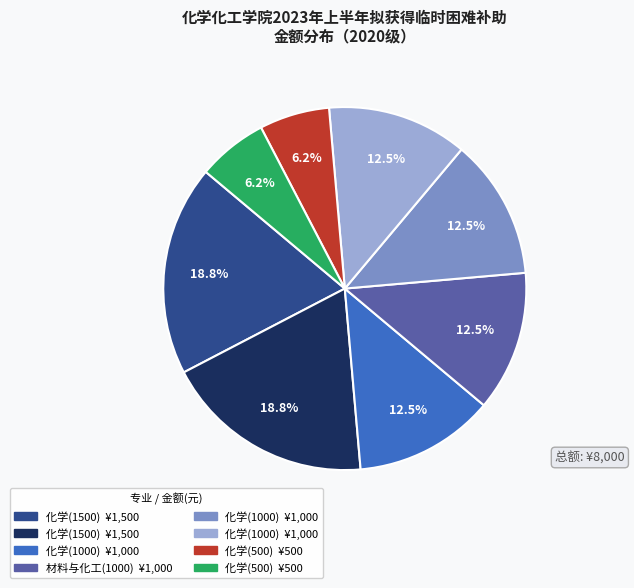

Does any single category account for the majority?

No